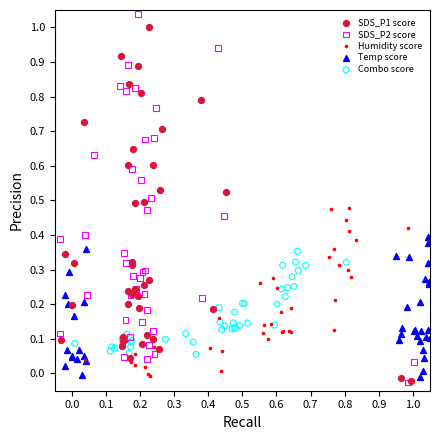

What are all the series names shown in the legend?

SDS_P1 score, SDS_P2 score, Humidity score, Temp score, Combo score